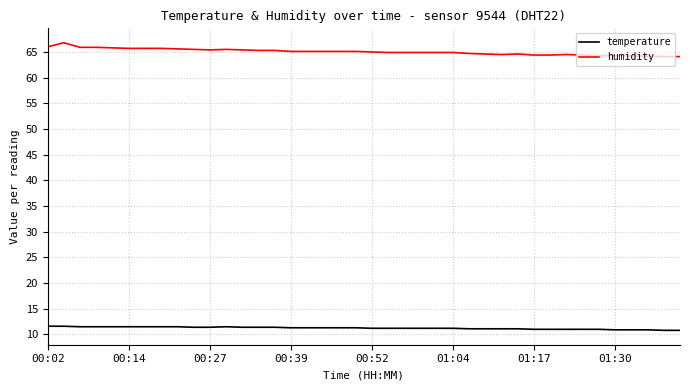

True or false: temperature and humidity intersect in this chart.

False